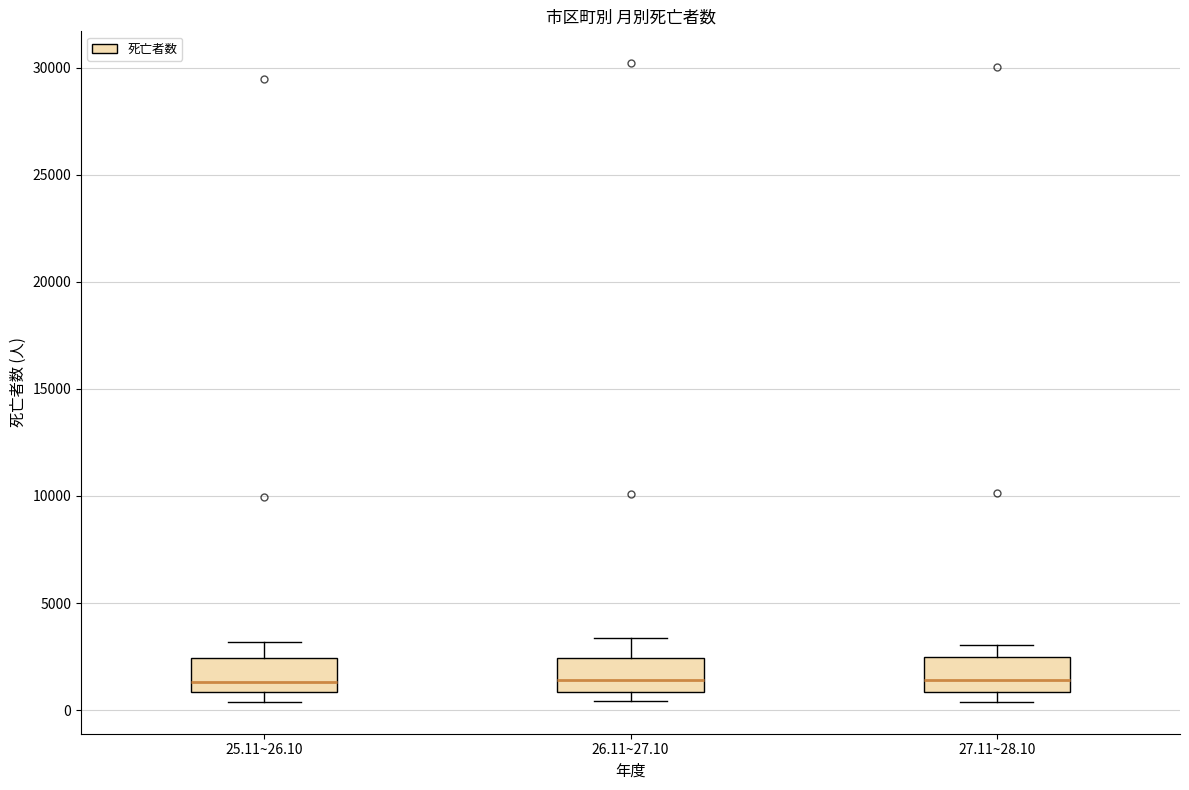

Reading left to right, read every box against the y-axis: the position of its median line, the range the box covers, and the ends of its whiskers. The values are not printed on the chart, so give them approximately, as read against the axis.

25.11~26.10: median 1500, box 1000 to 2500, whiskers 500 to 3000
26.11~27.10: median 1500, box 1000 to 2500, whiskers 500 to 3500
27.11~28.10: median 1500, box 1000 to 2500, whiskers 500 to 3000